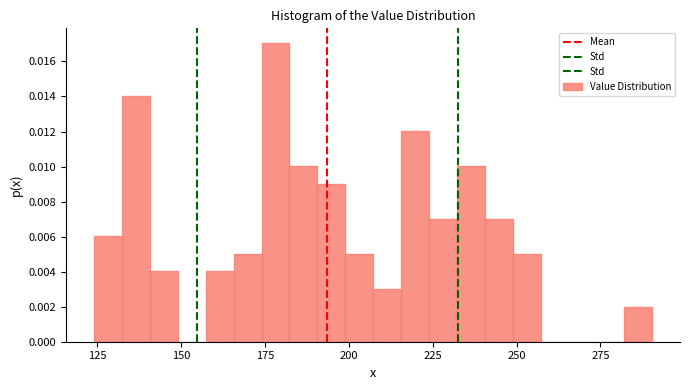

Read against the x-axis, roughly where is the centre of the tallest bar?

180